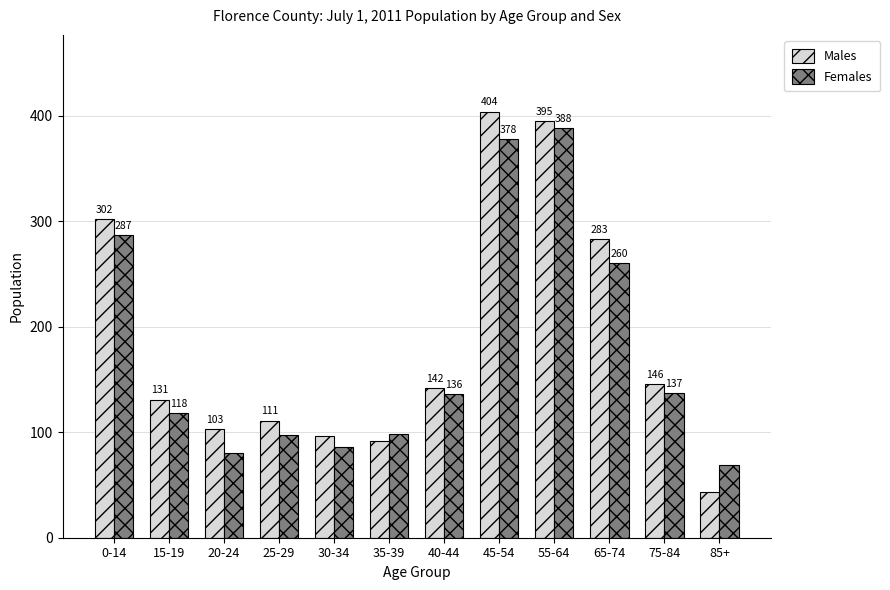

True or false: Males has a value of 27 at 25-29.

False